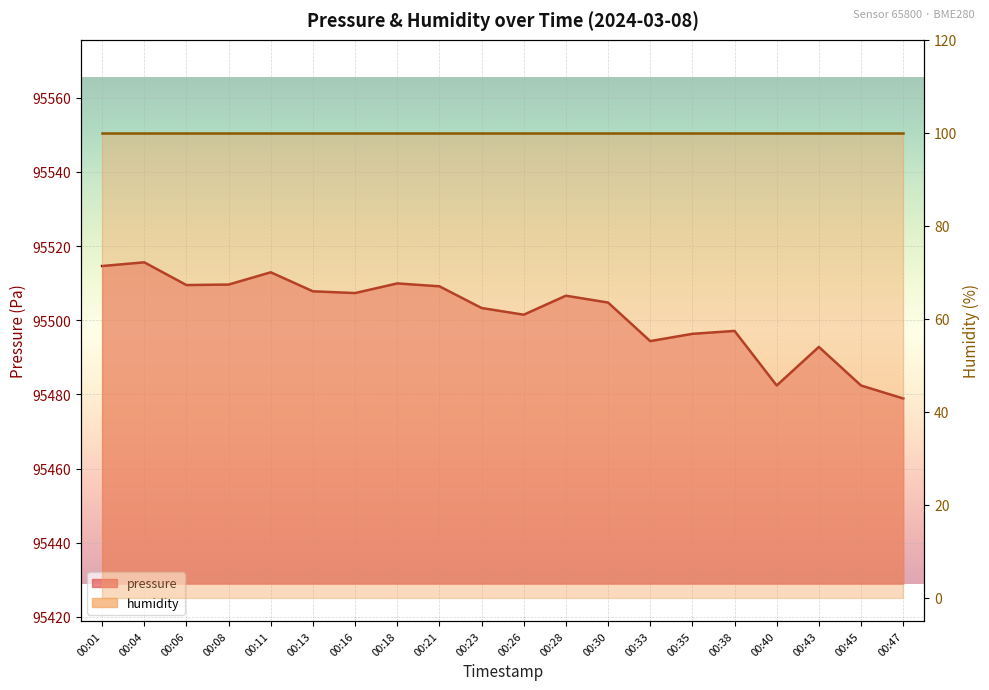

Approximately how many times larger is the value at 00:45 compared to 00:30?

1.0